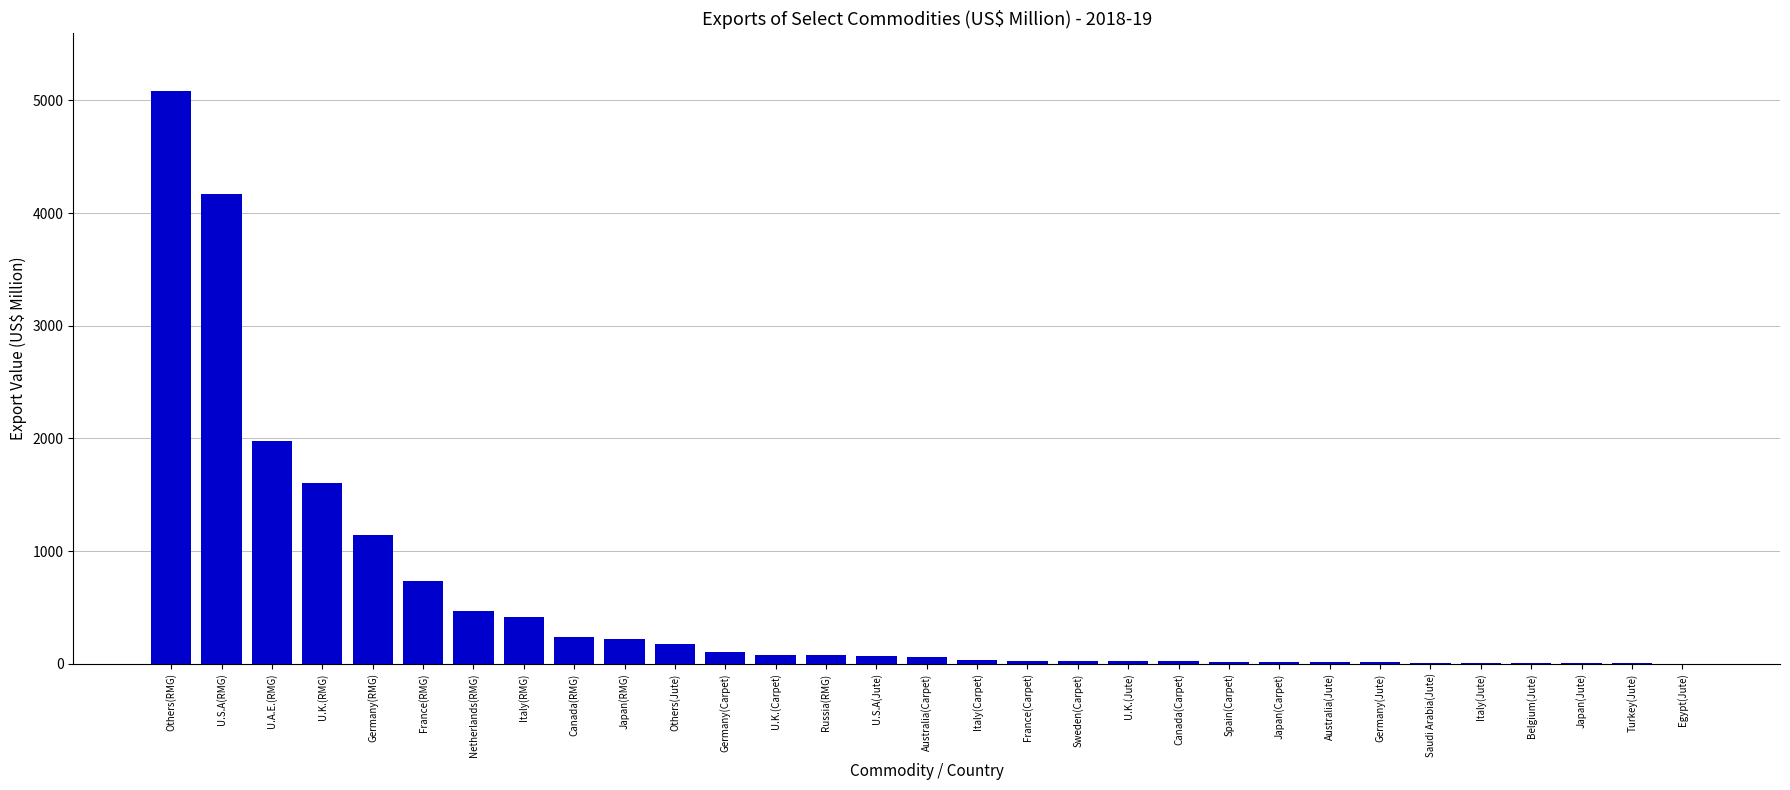

True or false: the data shows 737.4 at France(RMG).

True